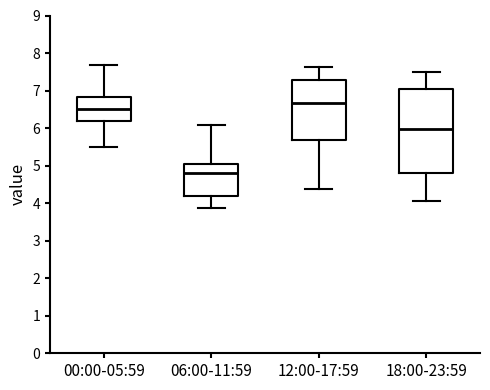

Reading left to right, transcribe this box plot: for each box, give where its median line is, the range the box spans, and where its two whiskers end, as read against the y-axis. The values are not printed on the chart, so give them approximately, as read against the axis.

00:00-05:59: median 6.5, box 6.2 to 6.8, whiskers 5.5 to 7.7
06:00-11:59: median 4.8, box 4.2 to 5.0, whiskers 3.9 to 6.1
12:00-17:59: median 6.7, box 5.7 to 7.3, whiskers 4.4 to 7.6
18:00-23:59: median 6.0, box 4.8 to 7.0, whiskers 4.1 to 7.5